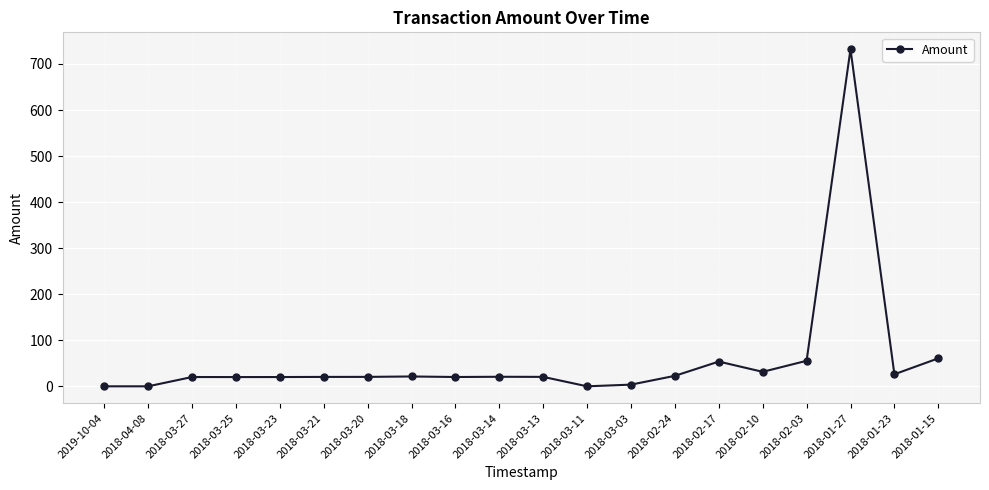

What is the sum of all values?

1170.0